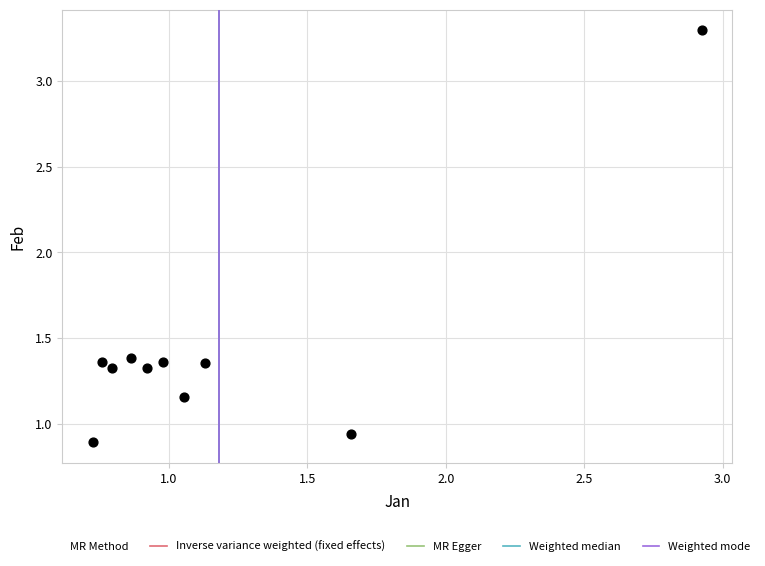

What is the range of Y values (max minus min)?

2.4